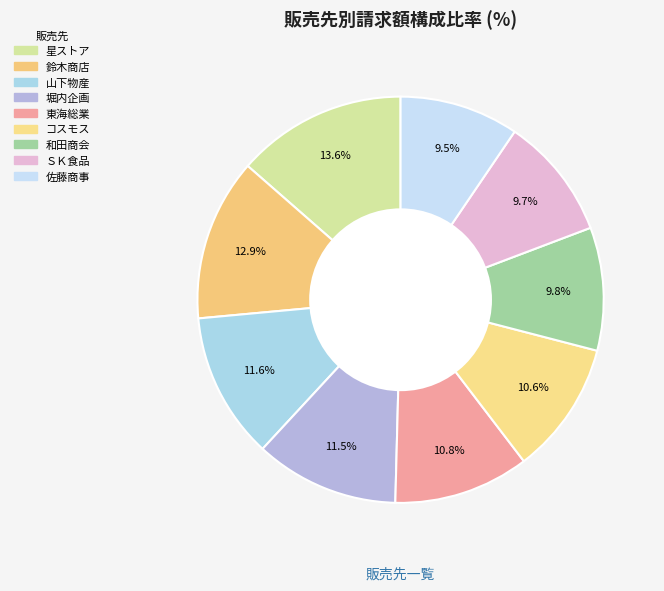

What is the largest slice in the pie chart?

星ストア